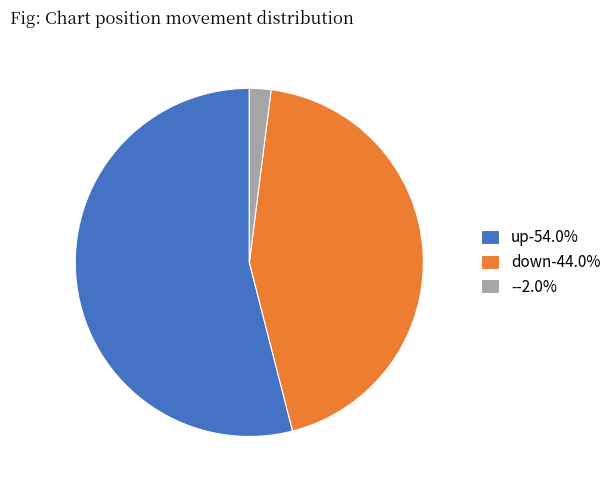

Does any single category account for the majority?

Yes